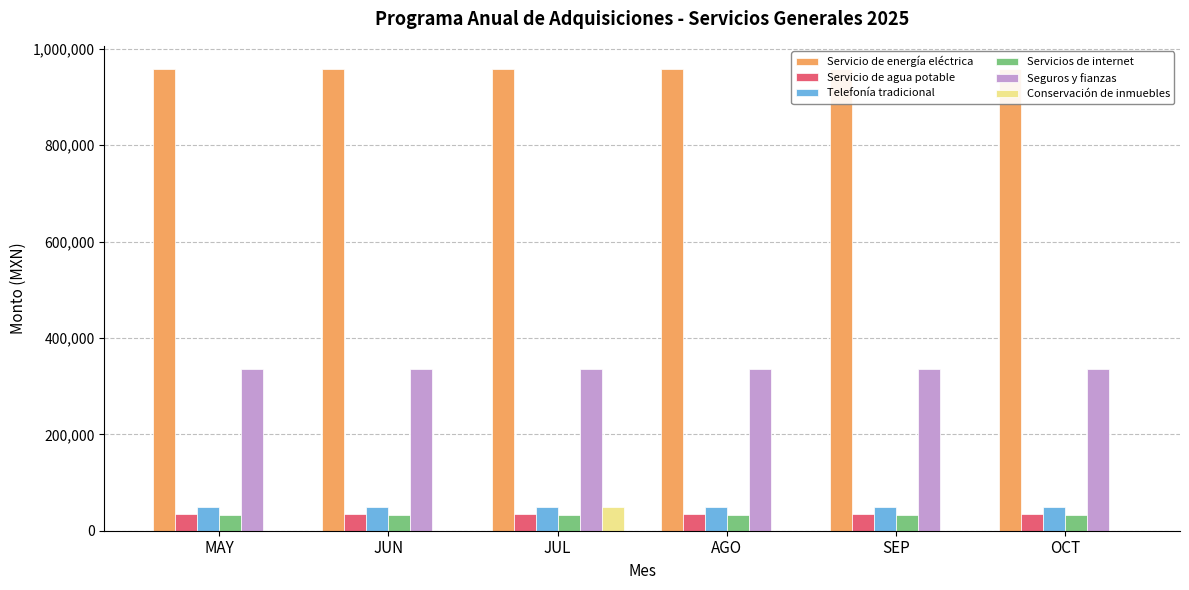

Reading right to left, what are all the values shown in this chart?

Servicio de energía eléctrica: 958157	958157	958157	958157	958157	958157
Servicio de agua potable: 34097	34097	34097	34097	34097	34097
Telefonía tradicional: 50000	50000	50000	50000	50000	50000
Servicios de internet: 32000	32000	32000	32000	32000	32000
Seguros y fianzas: 334583	334583	334583	334583	334583	334583
Conservación de inmuebles: 0	0	0	50000	0	0